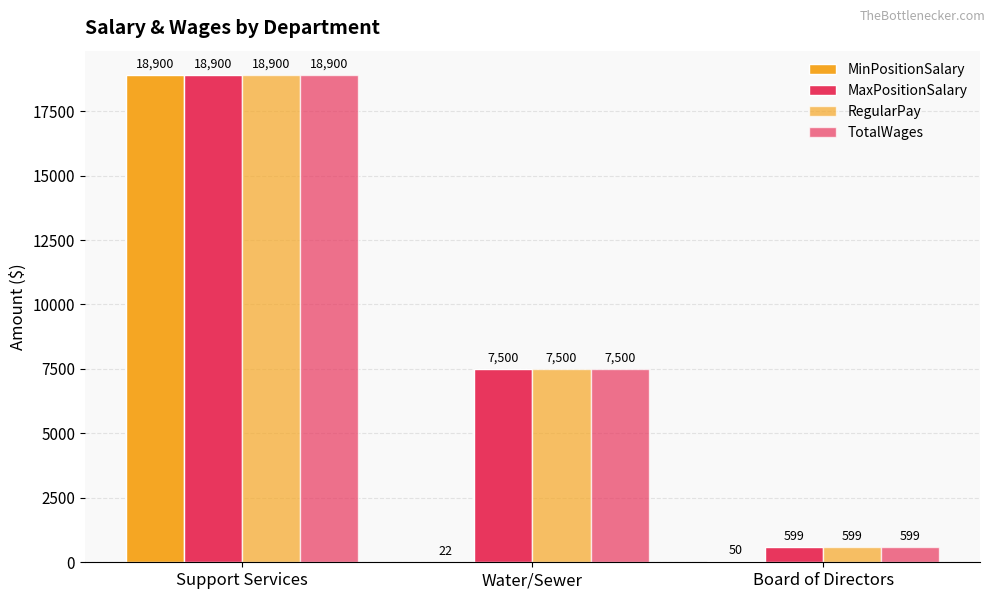

Is it true that MaxPositionSalary equals 31601 at Support Services?

False